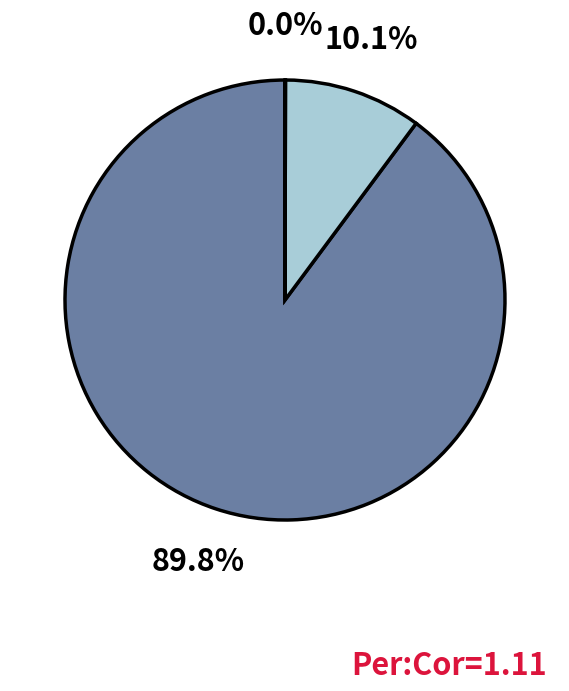

Is there any slice that represents more than half of the pie?

Yes